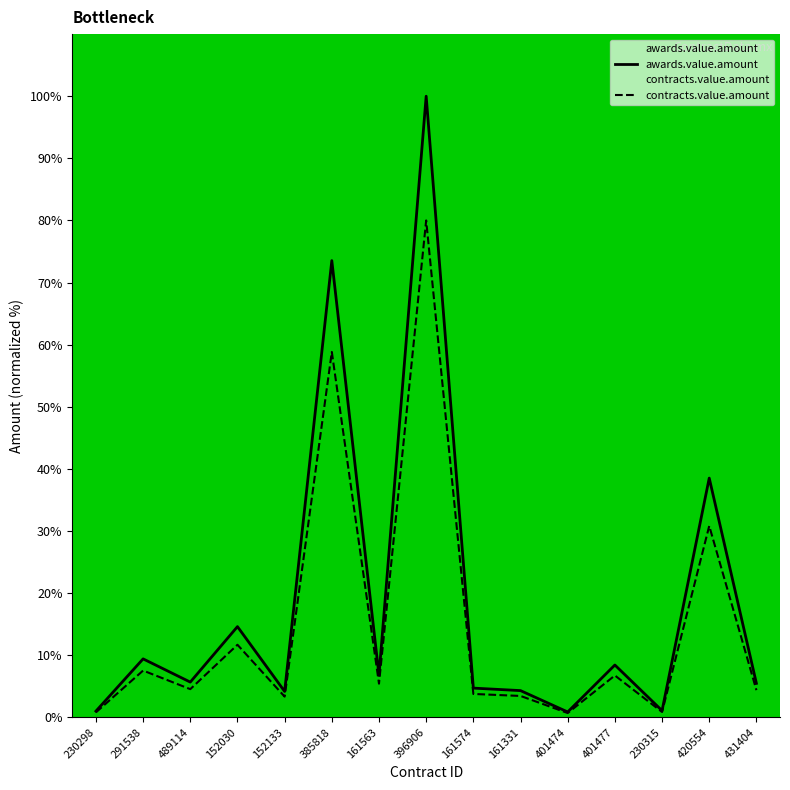

What is the sum of the awards.value.amount values at 152030 and 401474?

15.5